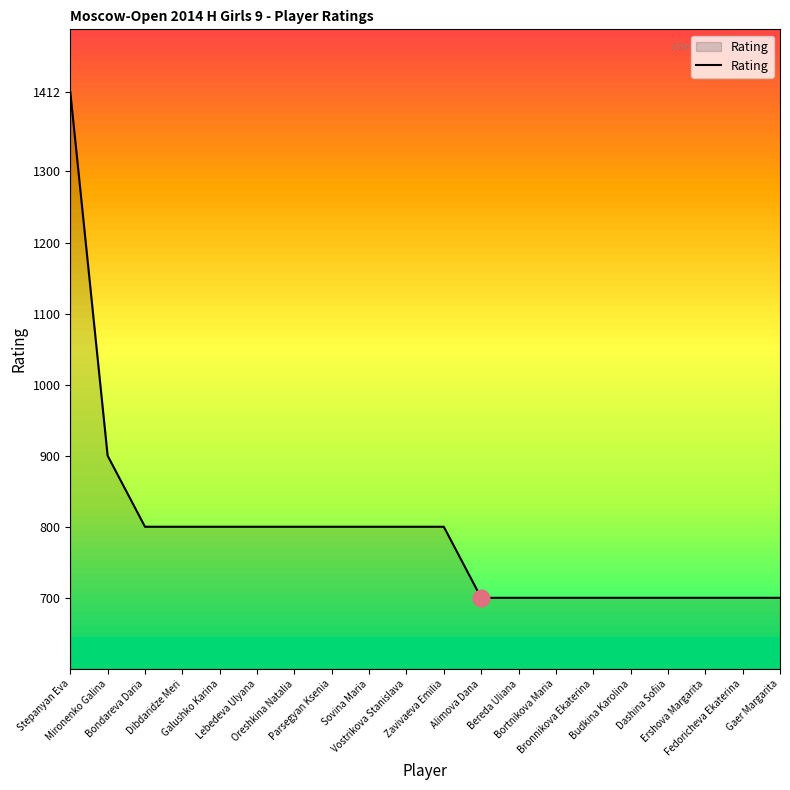

What is the difference between the maximum and minimum values?

712